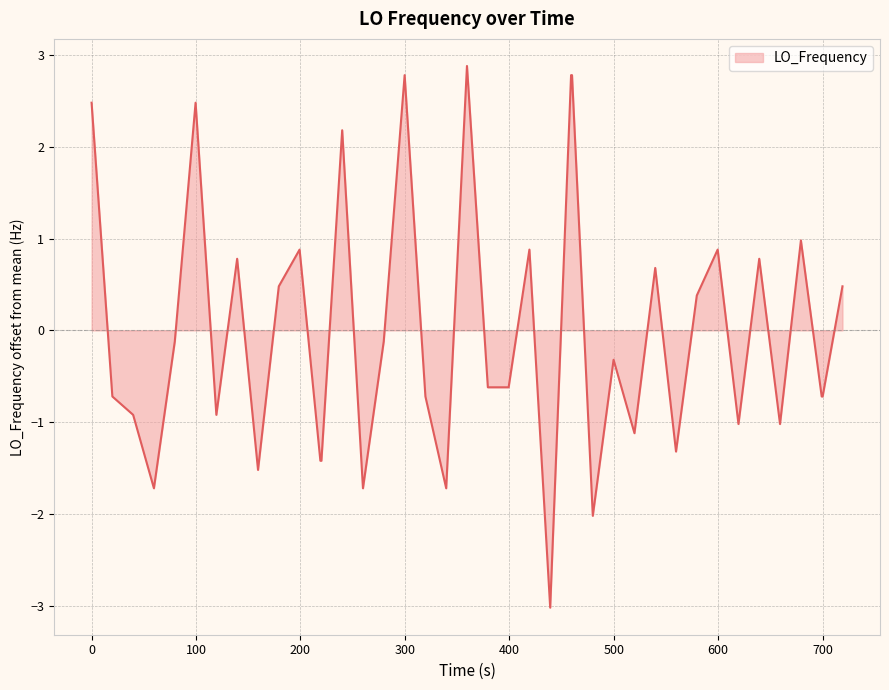

What is the maximum value shown in the chart?

2.9